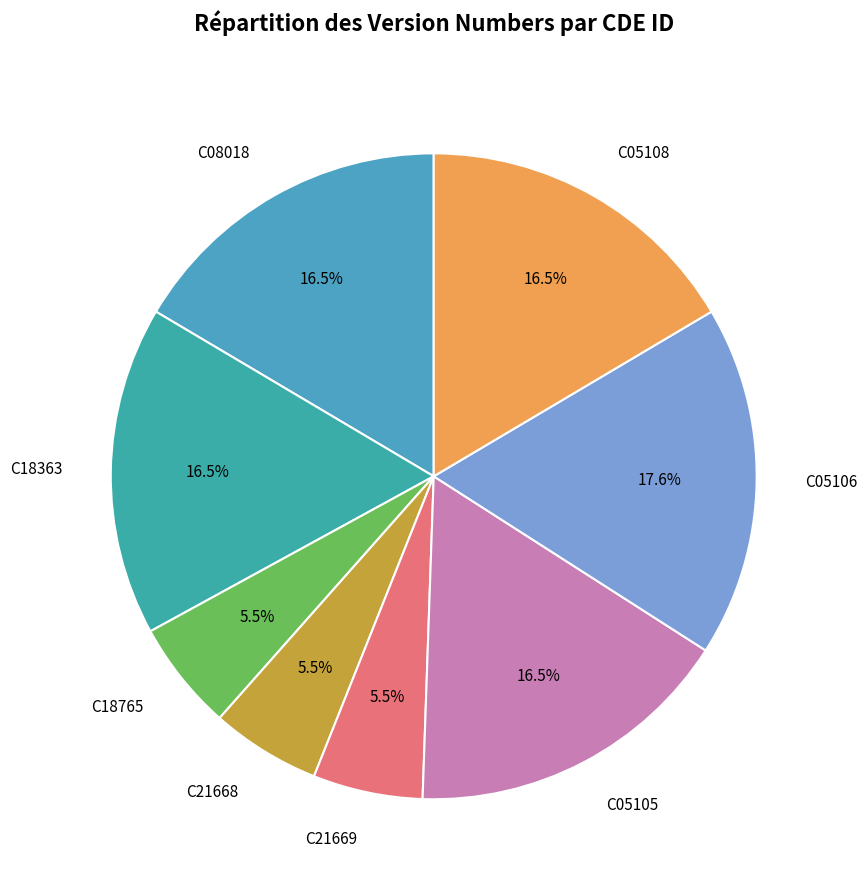

Does any single category account for the majority?

No